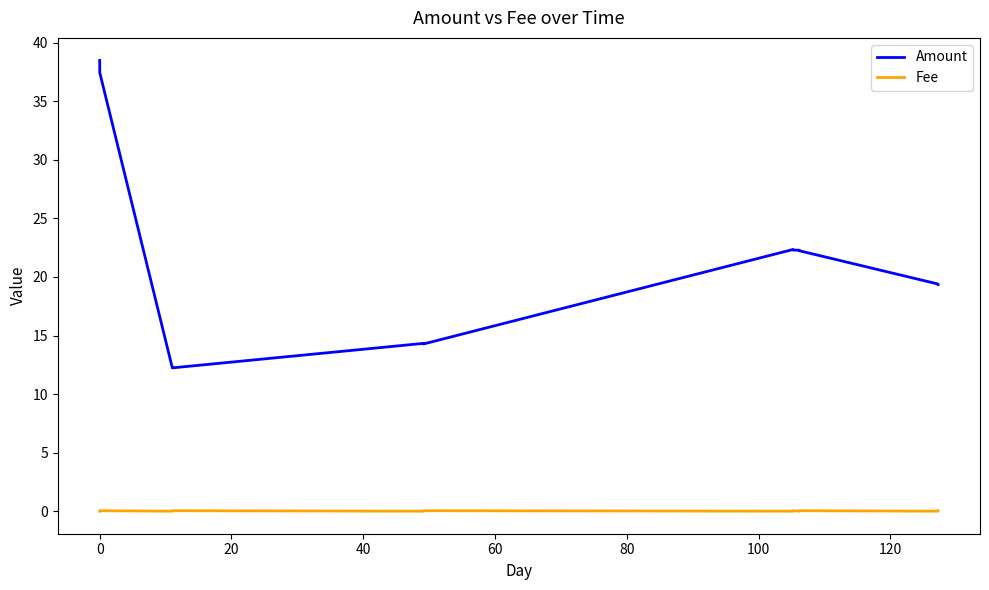

Which series has the largest range (max minus min)?

Amount